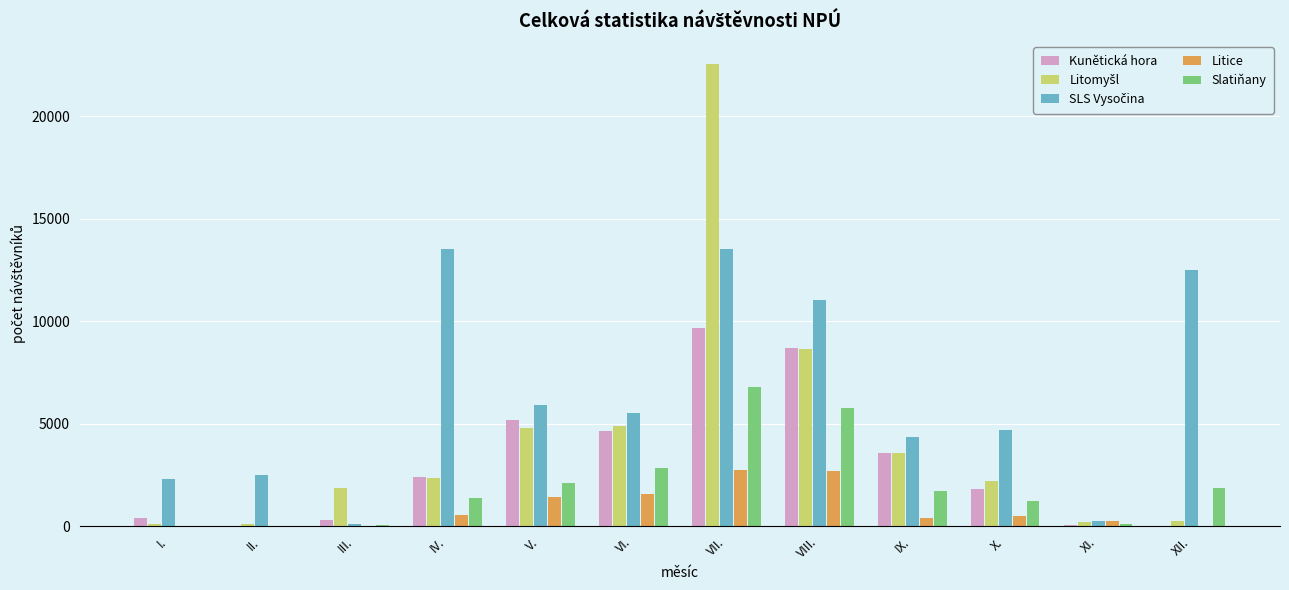

Which series changed the most between IV. and XII.?

Kunětická hora